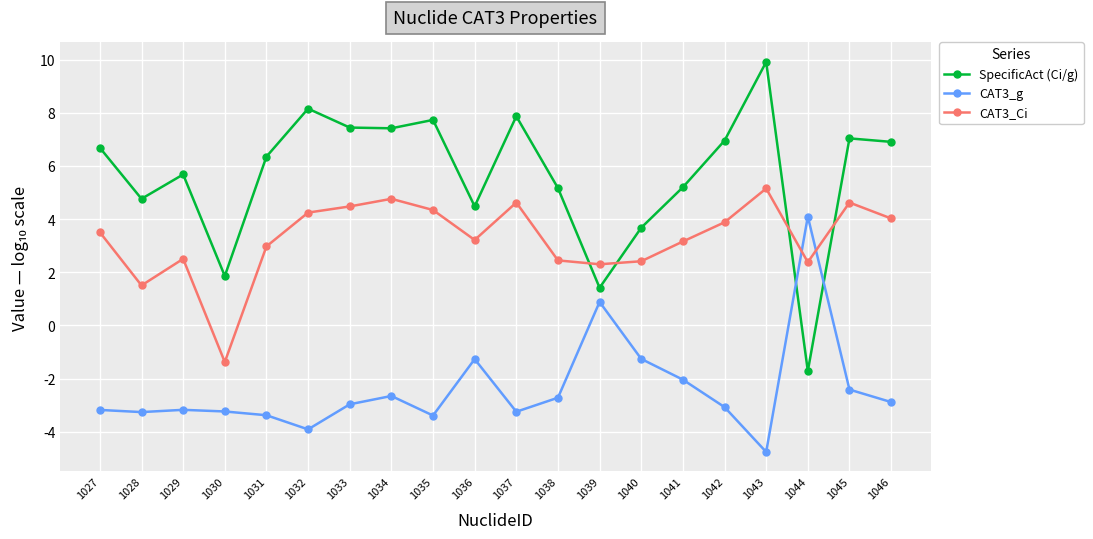

In CAT3_Ci, how many points are lower than both neighbors (excluding endpoints)?

5